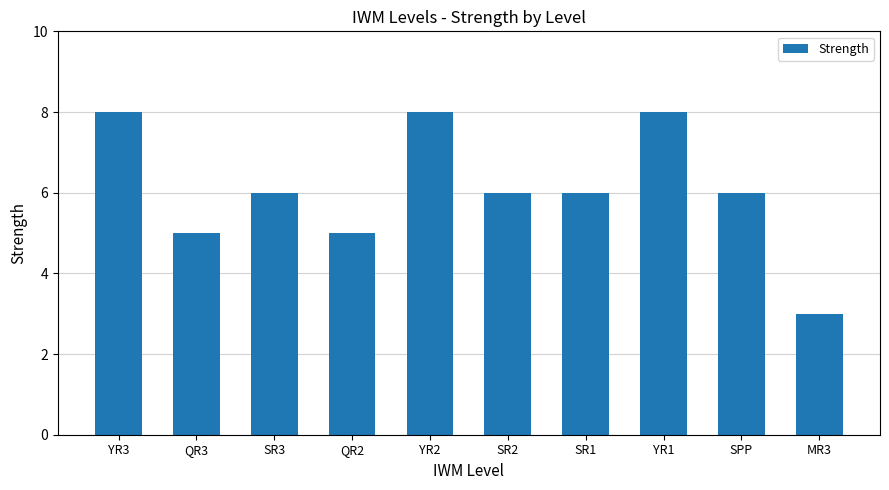

The chart shows a value of 11 at YR2. True or false?

False